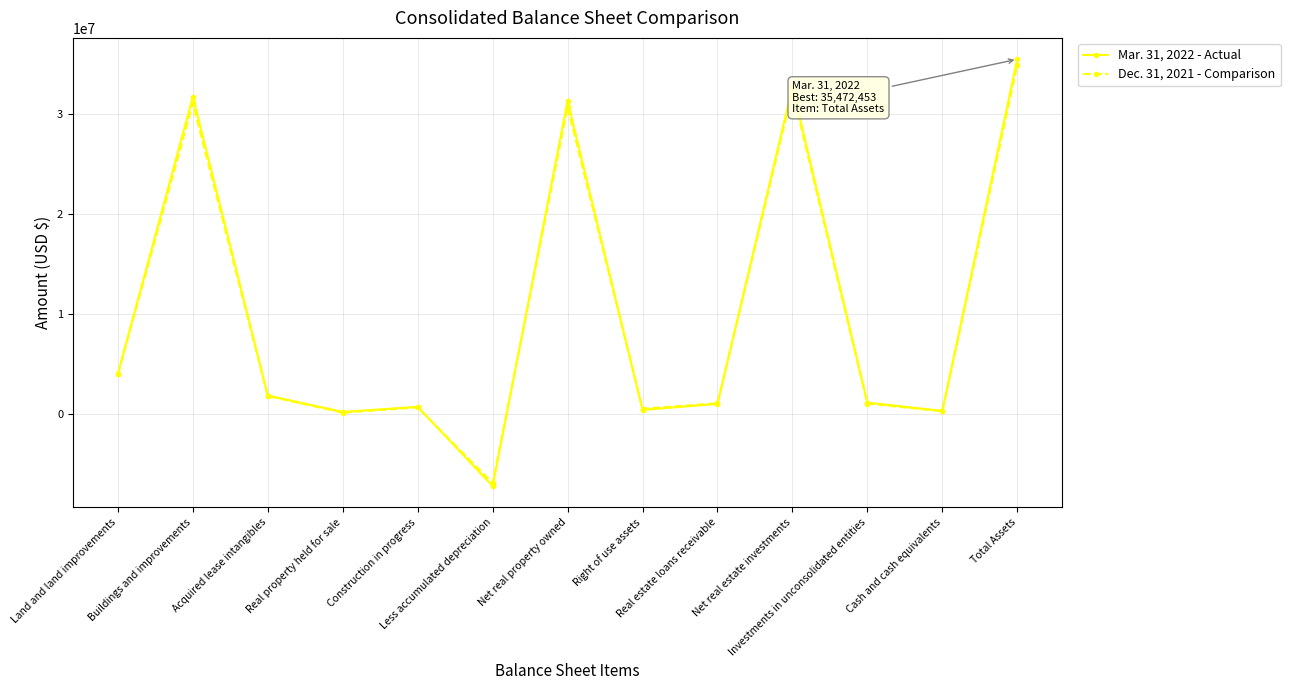

Where is the first local minimum for Mar. 31, 2022 - Actual?

Real property held for sale